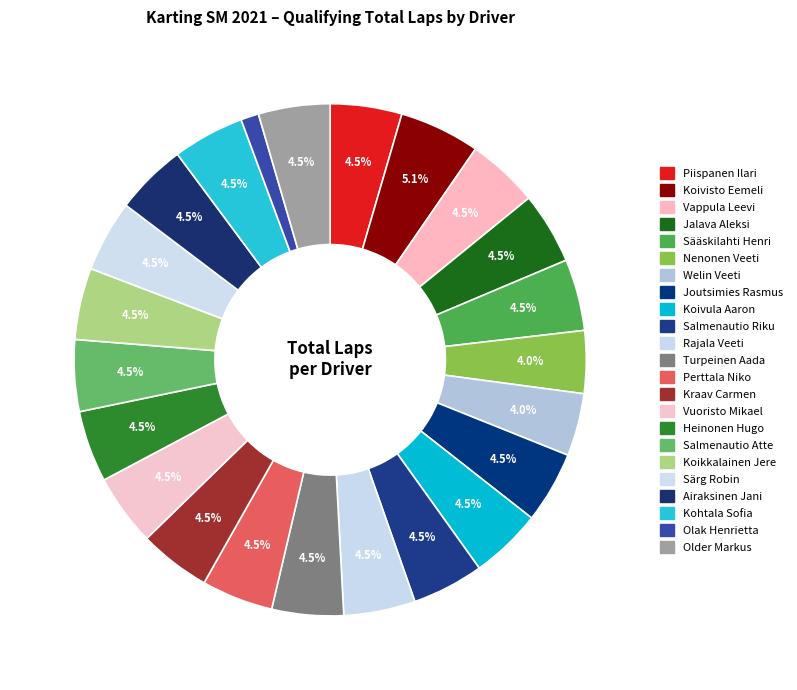

How many slices are in this pie chart?

23